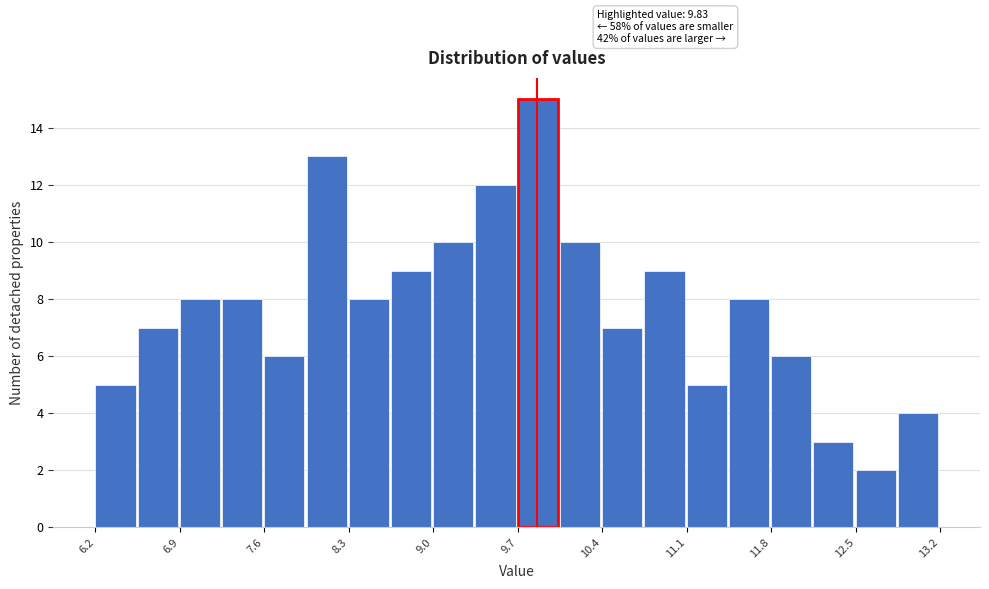

Around what value on the x-axis is the tallest bar? Give the approximate position of its centre, as read against the axis.

9.8